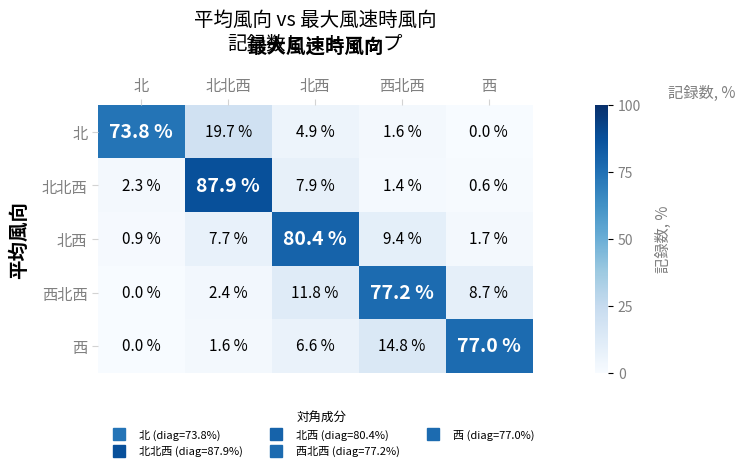

List the series in order of their peak value, lowest first.

北, 西, 西北西, 北西, 北北西